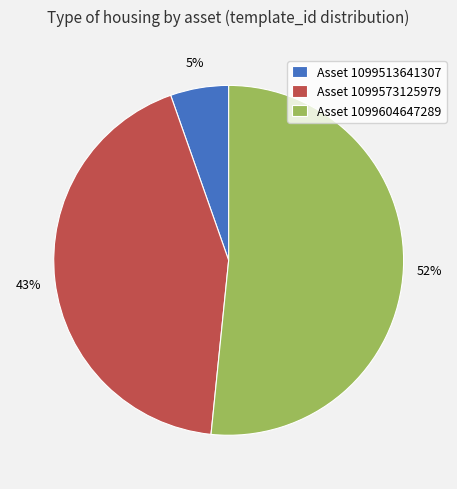

To the nearest percent, what is the average slice percentage?

33%